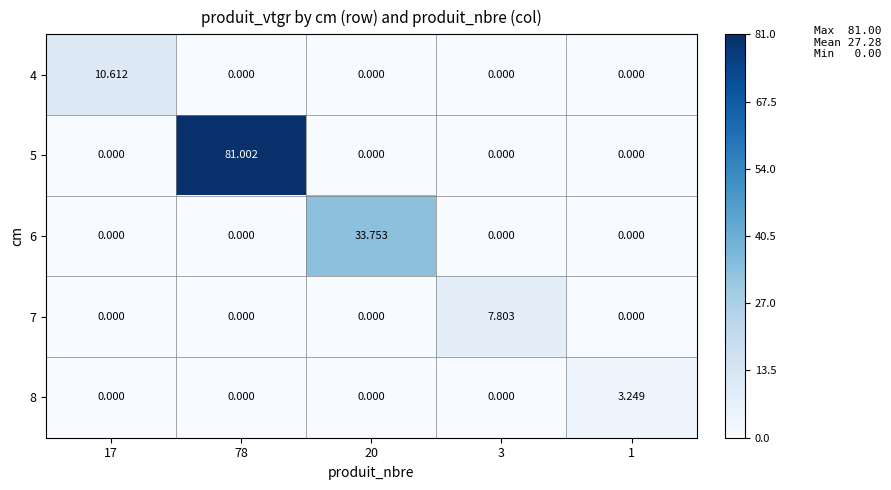

Is the value of 6 at 20 greater than the value of 8 at 17?

Yes